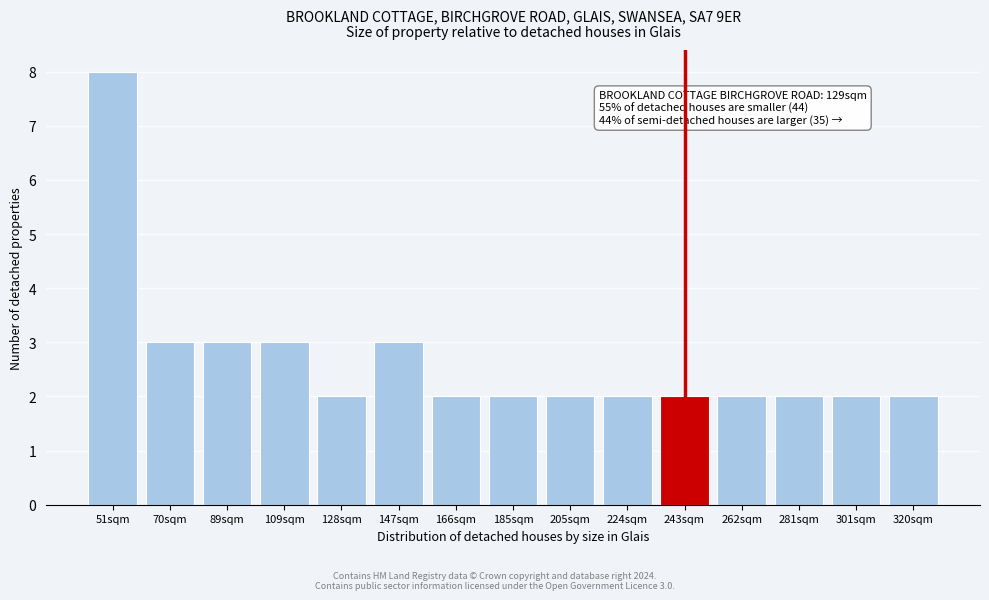

Reading left to right, list all the values displayed in this chart.

8	3	3	3	2	3	2	2	2	2	2	2	2	2	2